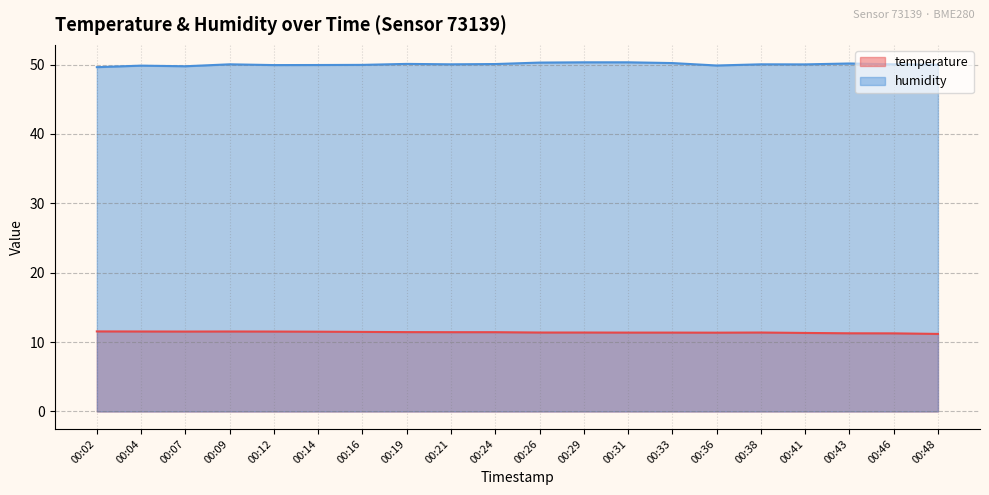

True or false: humidity and temperature cross at least once.

False